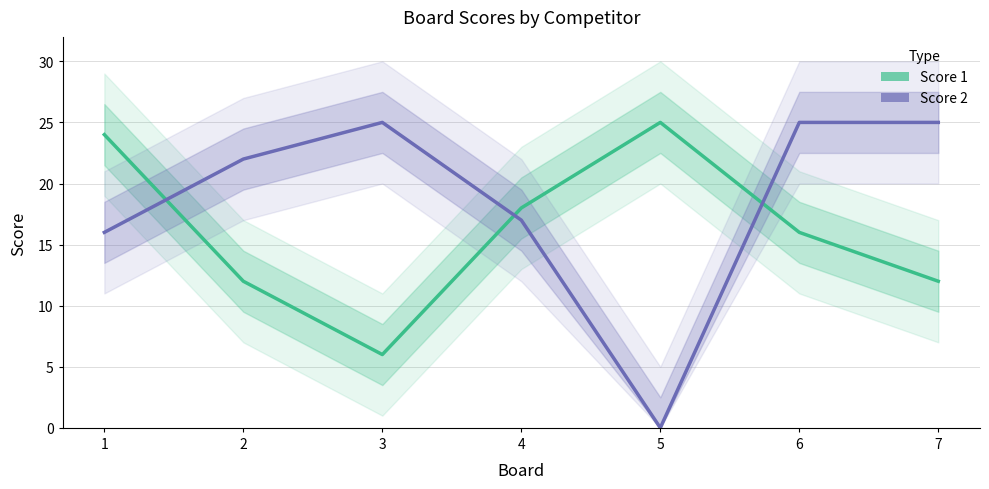

How many intersections are there between Score 2 and Score 1?

3